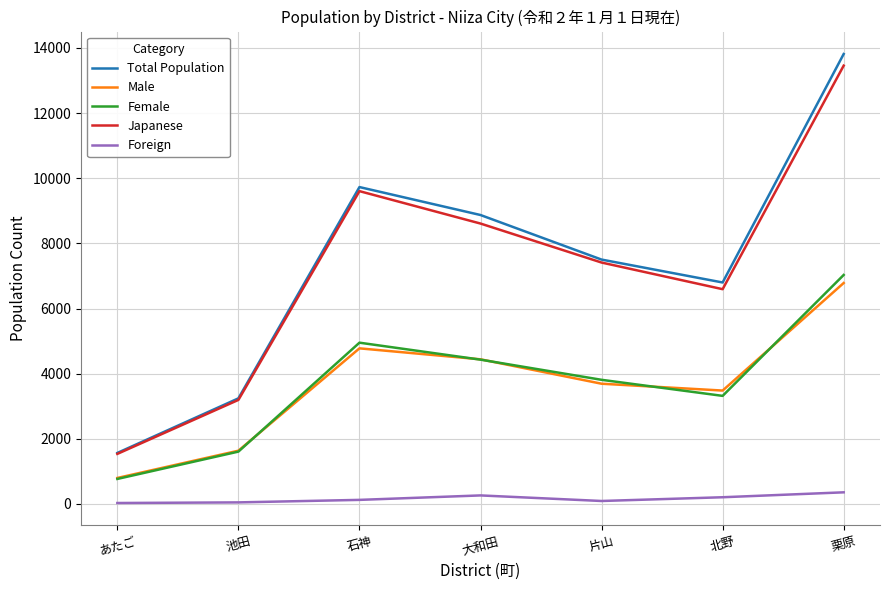

What is the greatest value displayed?

13813